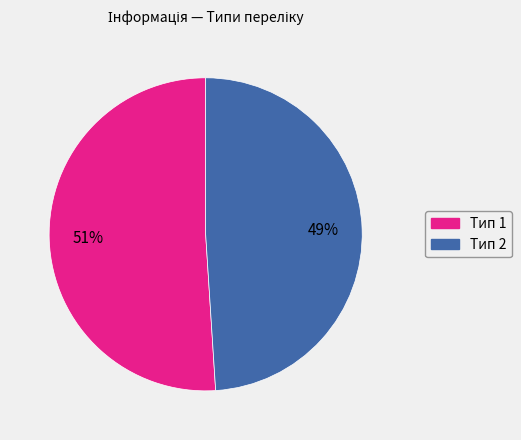

To the nearest percent, what is the average slice percentage?

50%